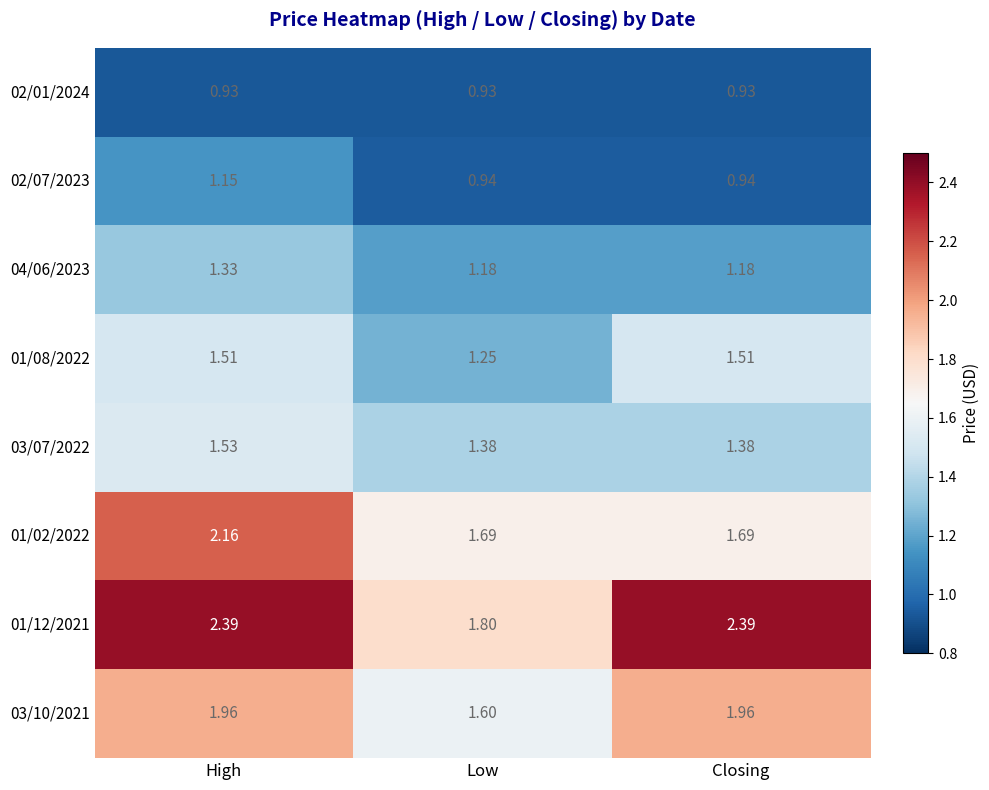

Is the value of 02/01/2024 at Closing greater than the value of 02/07/2023 at Closing?

No